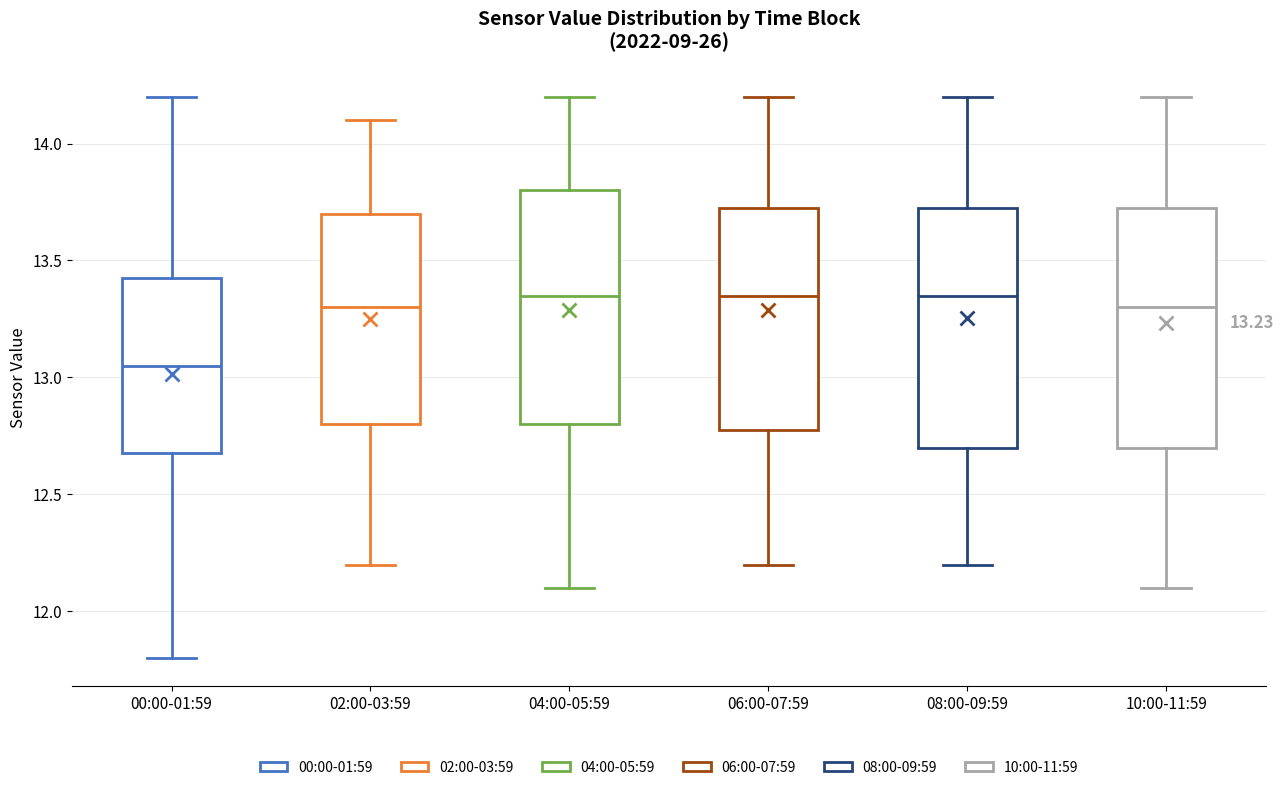

Which box has the lowest median line?

00:00-01:59